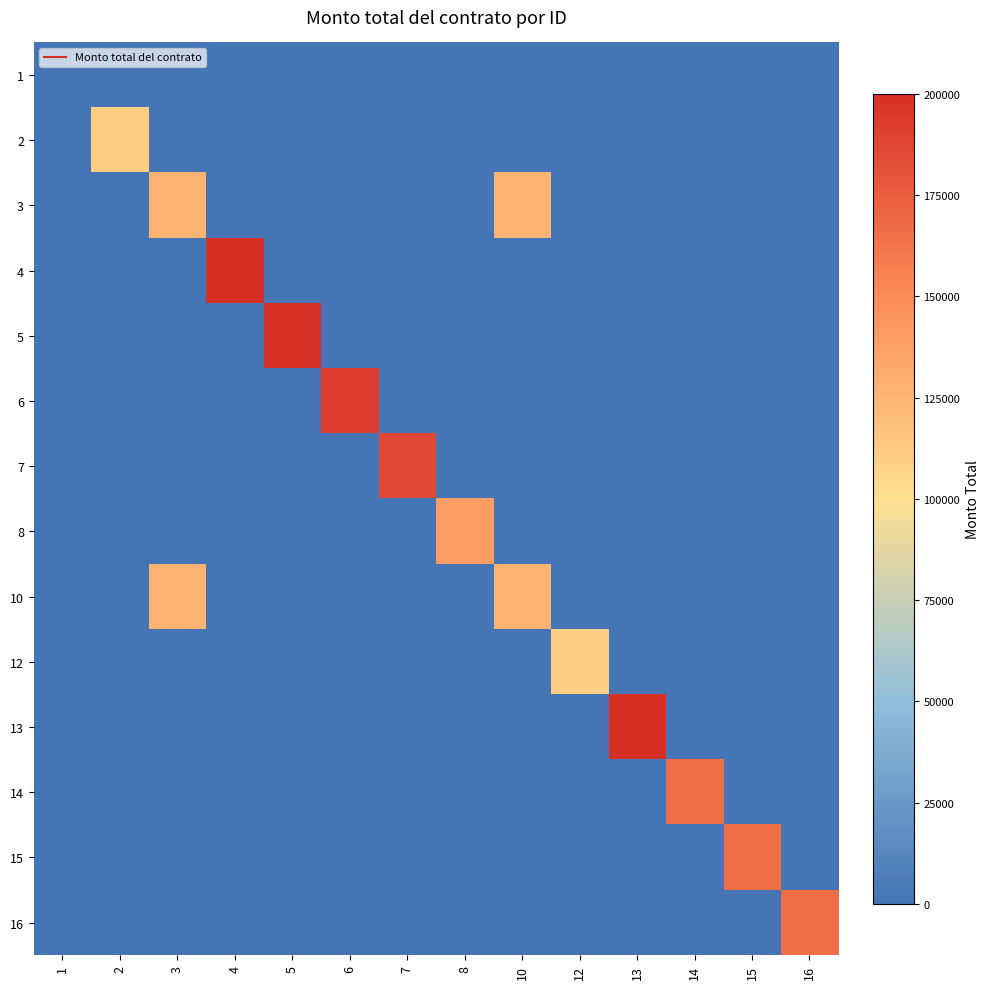

Between 13 and 12, which is larger?

13